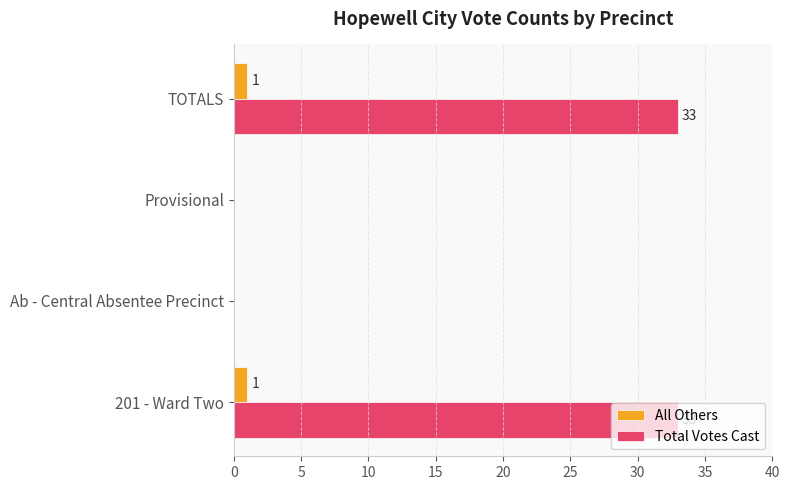

Is the value of All Others at TOTALS greater than the value of Total Votes Cast at TOTALS?

No